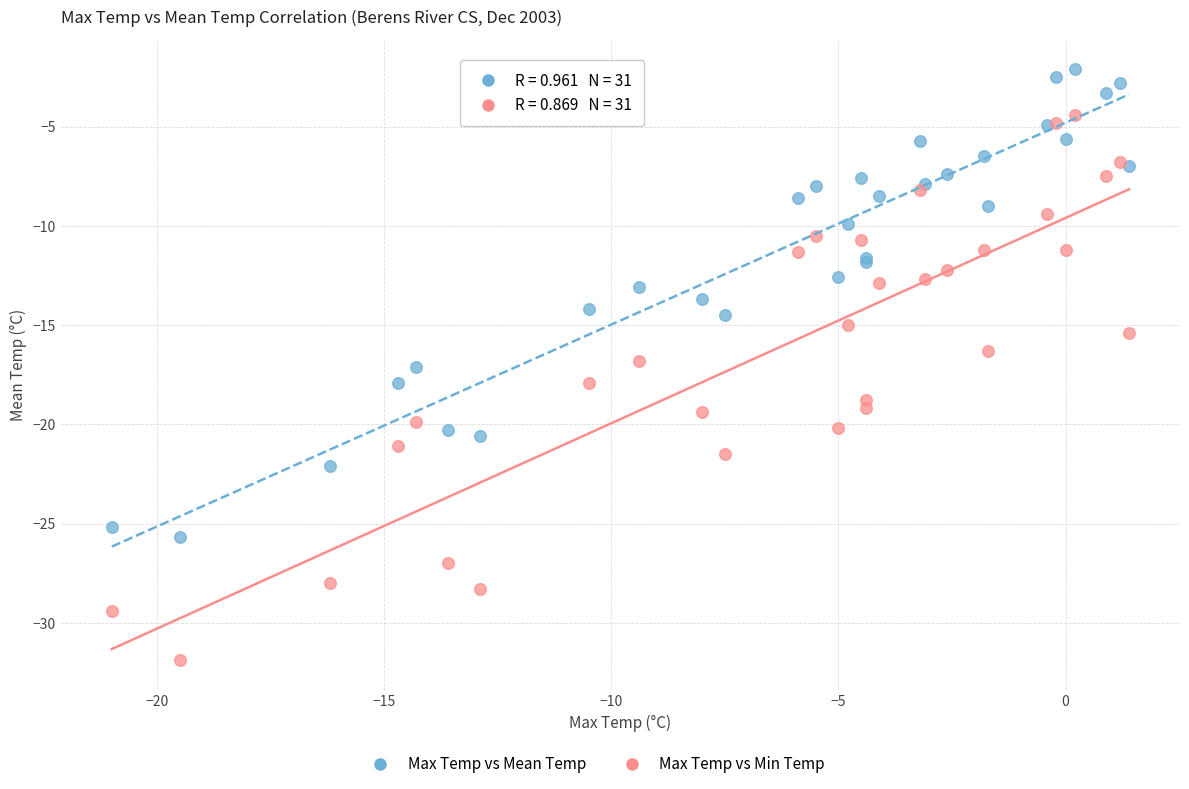

What is the X range (max minus min) for the scatter plot?

22.4